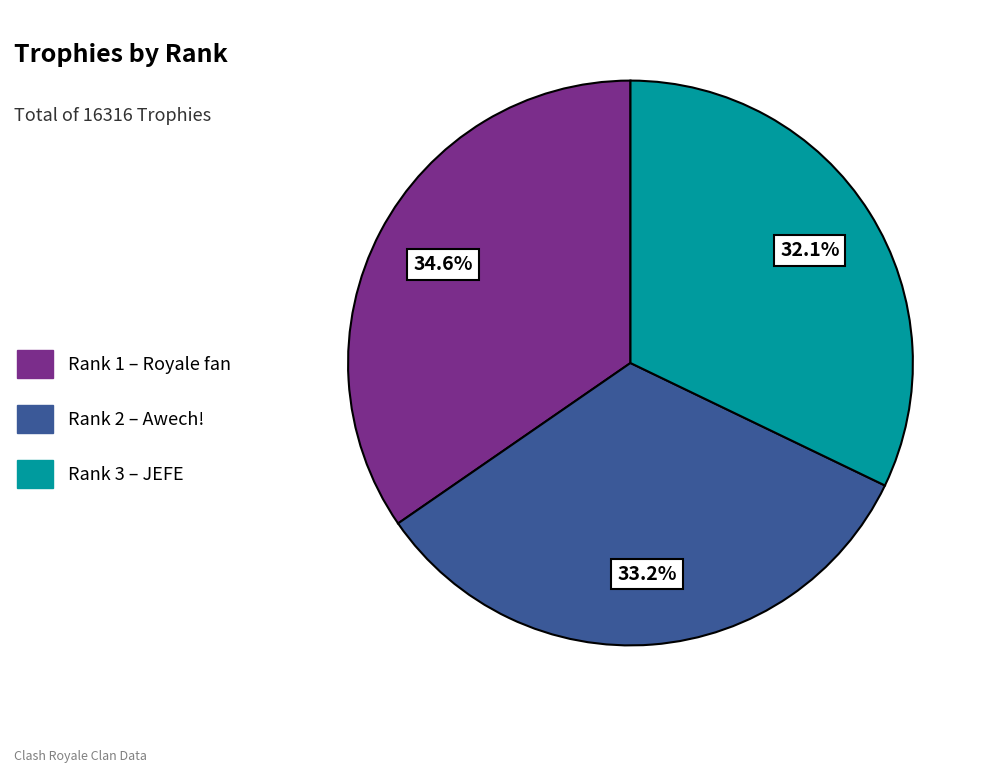

Is there any slice that represents more than half of the pie?

No